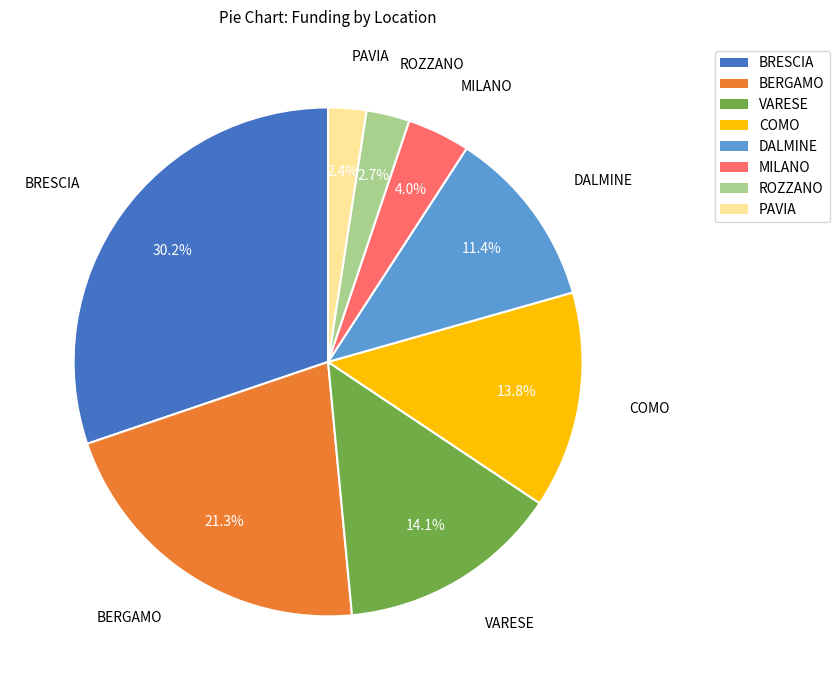

Does COMO account for over 50% of the chart?

No